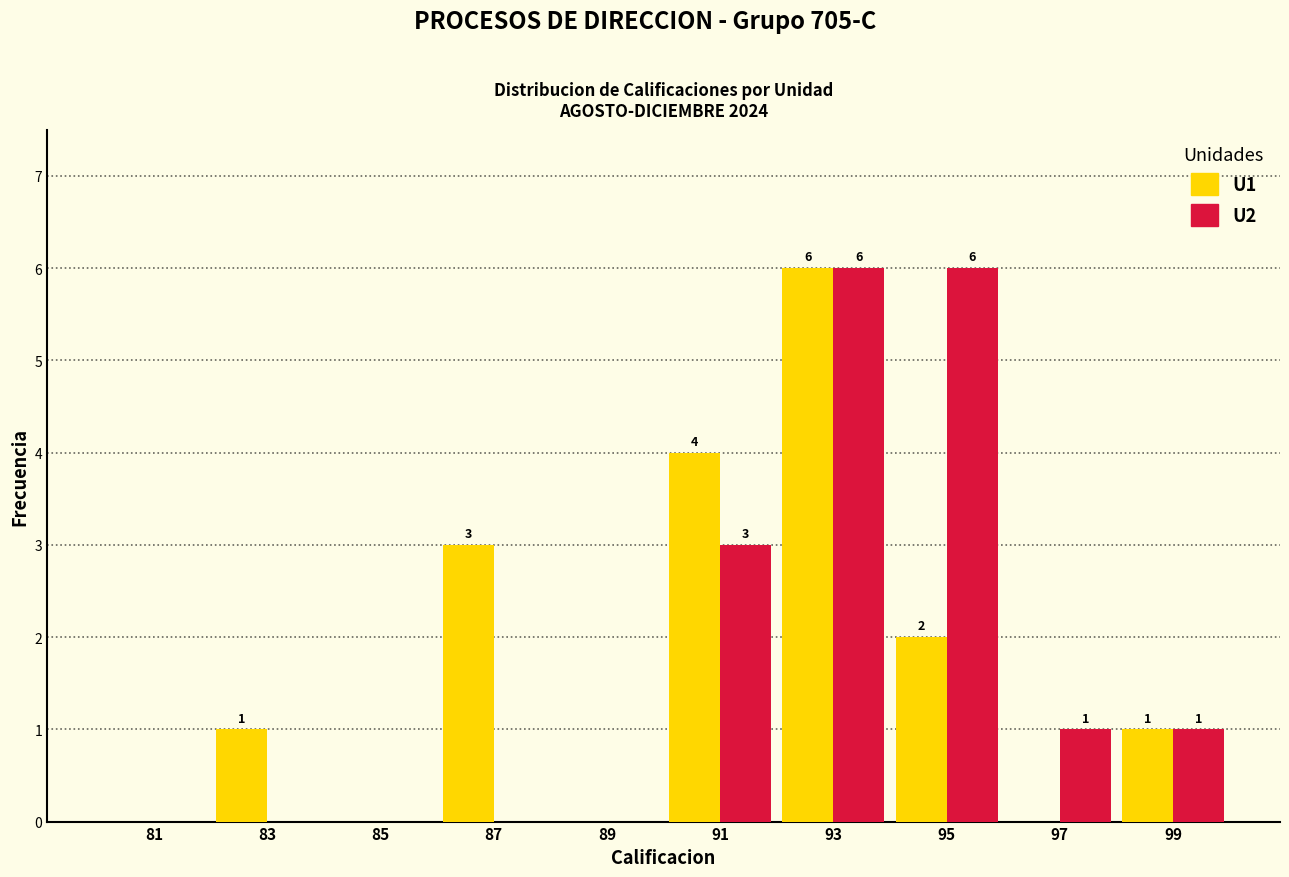

In the U1 series, which range on the x-axis has the tallest bar?

92 to 94